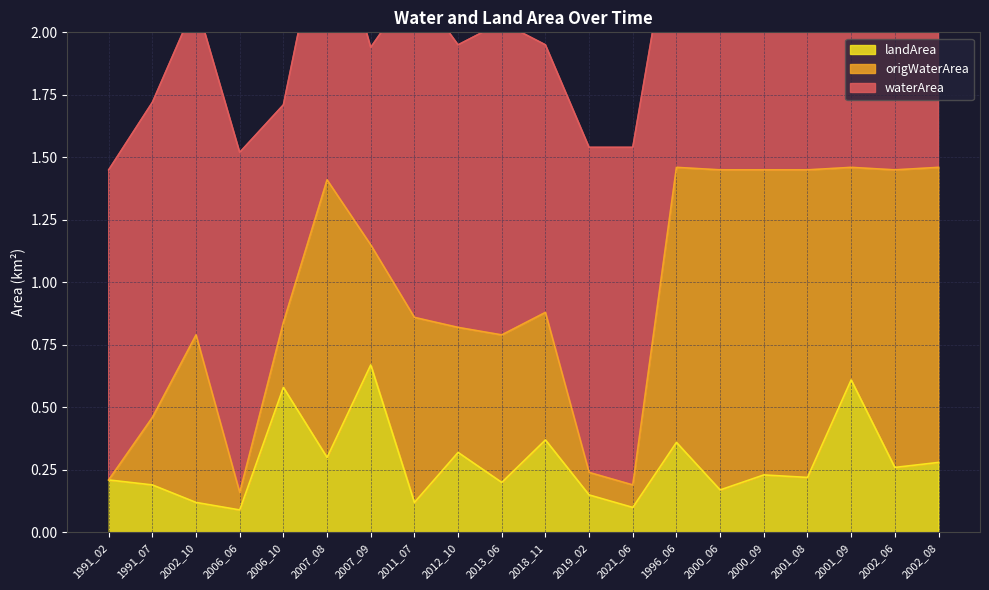

The landArea series shows 0.5 at 1996_06. True or false?

False